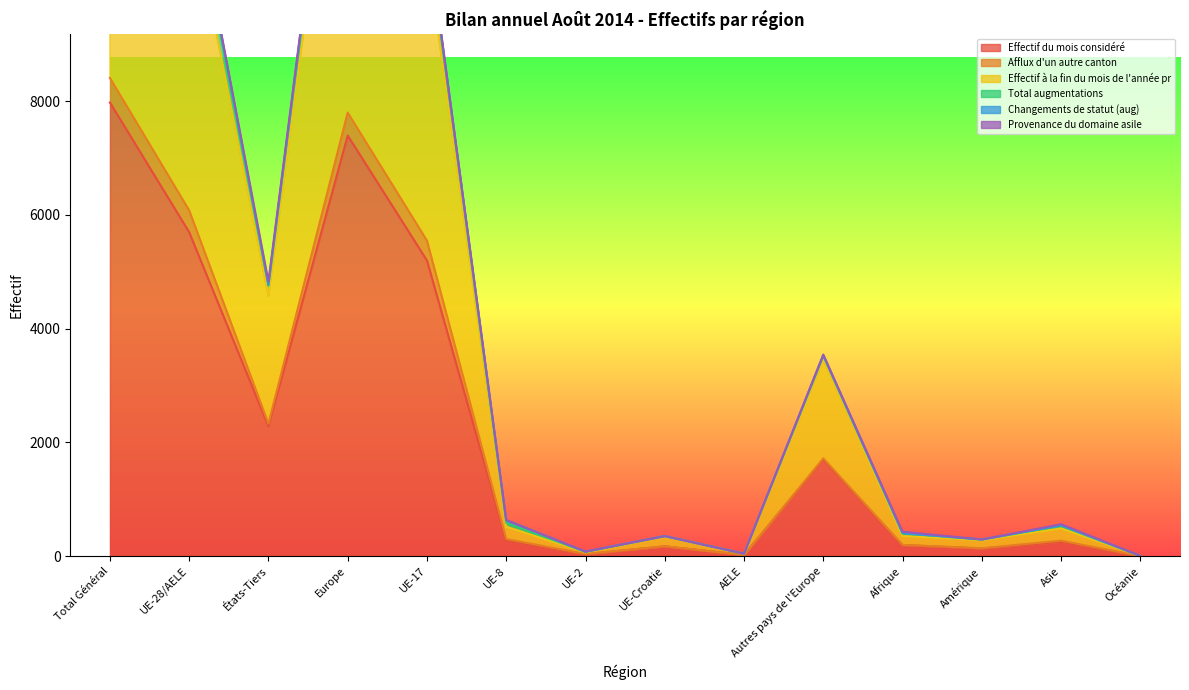

What is the sum of the Effectif du mois considéré values at Asie and Europe?

7648